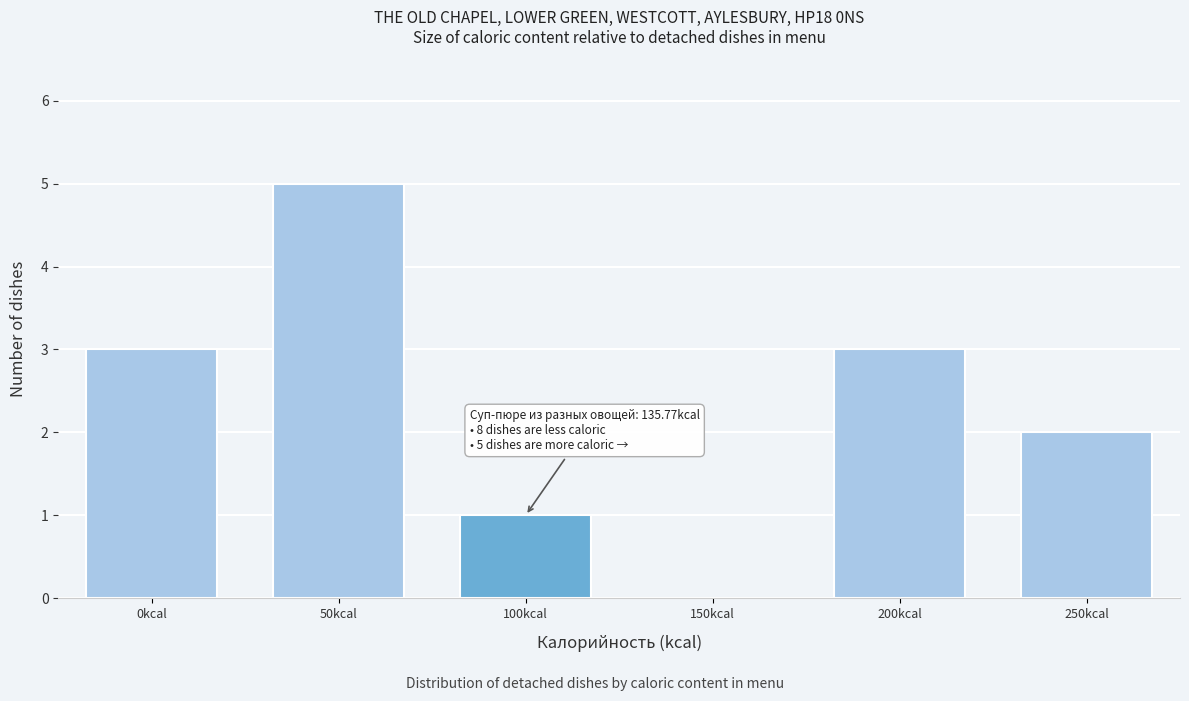

Is it true that the value at 50kcal is 1?

False